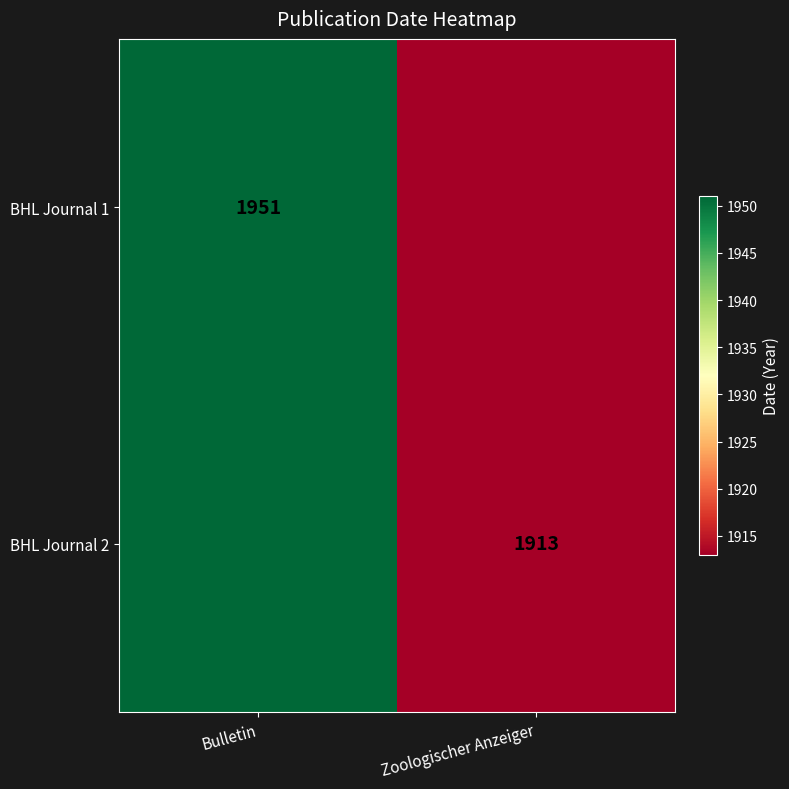

Is it true that BHL Journal 2 equals 1913 at Zoologischer Anzeiger?

True